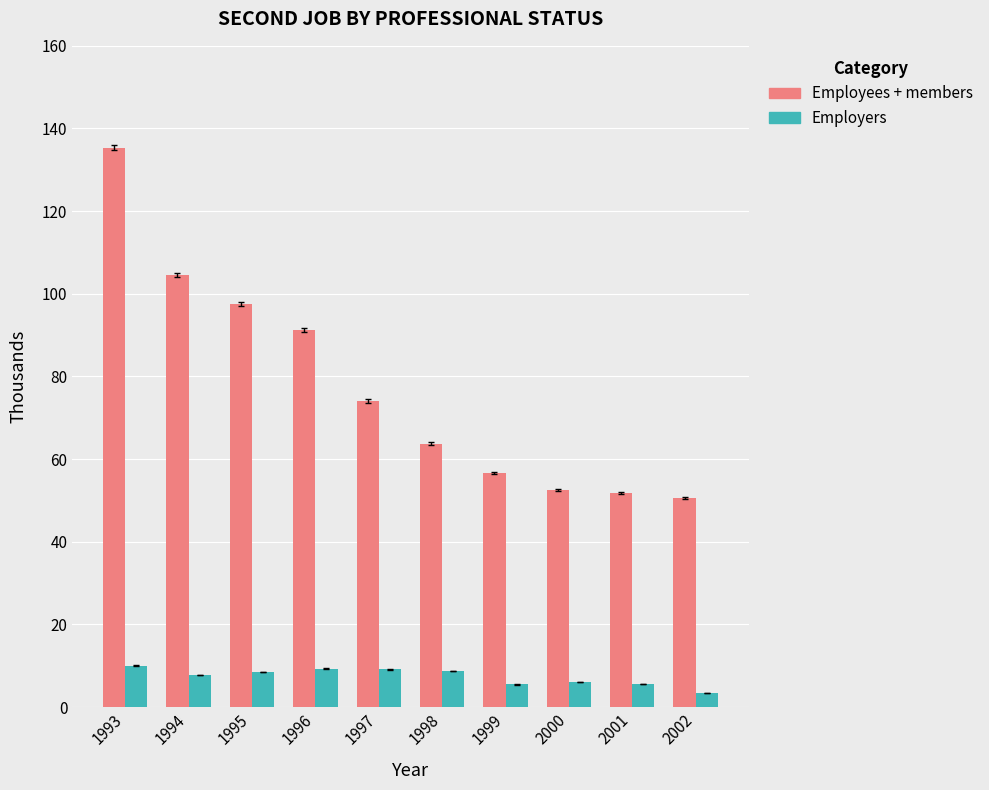

Which series has the widest spread of values?

Employees + members